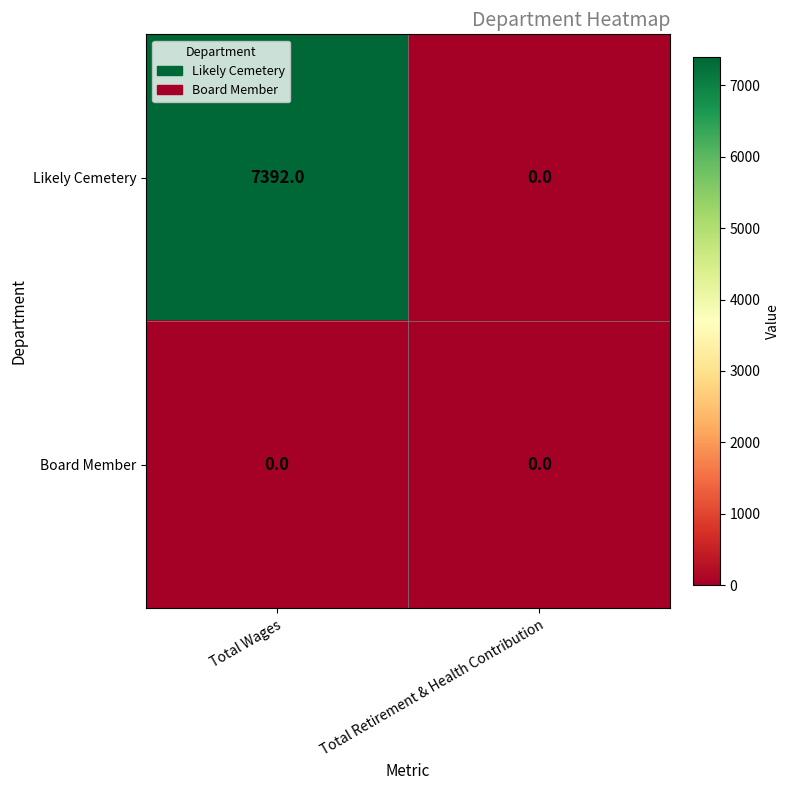

Reading left to right, list all the values displayed in this chart.

Likely Cemetery: Total Wages=7392	Total Retirement & Health Contribution=0
Board Member: Total Wages=0	Total Retirement & Health Contribution=0